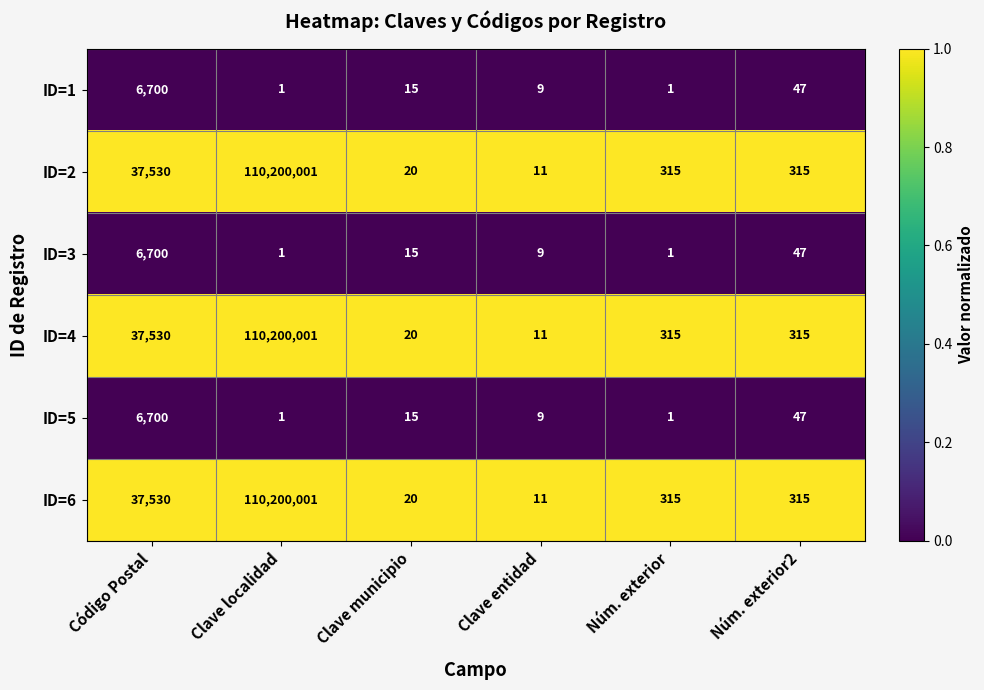

Where does the ID=3 series first go above 15?

Código Postal